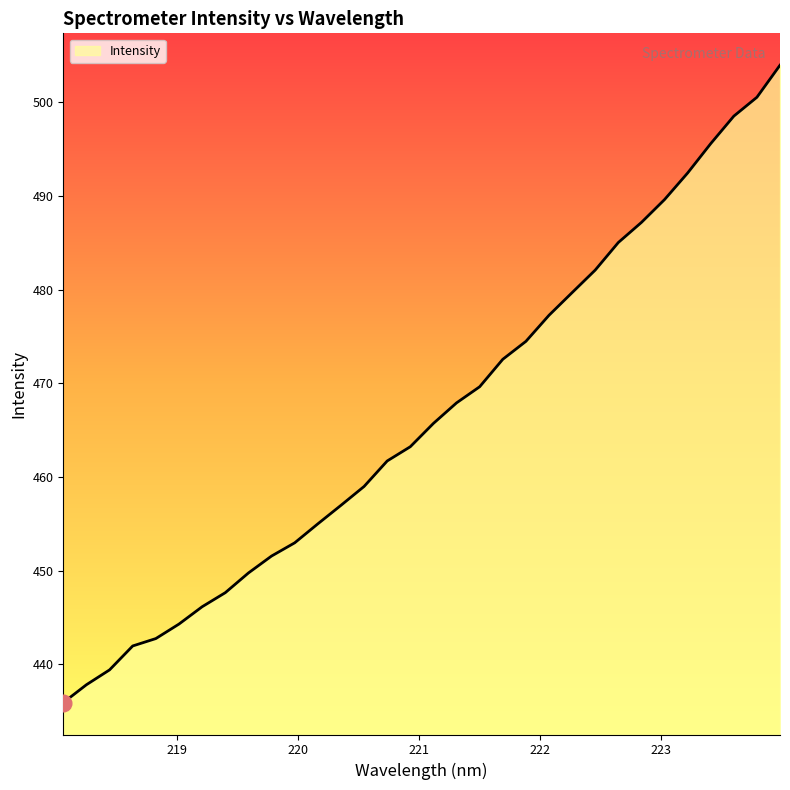

What is the difference between the maximum and minimum values?

68.0